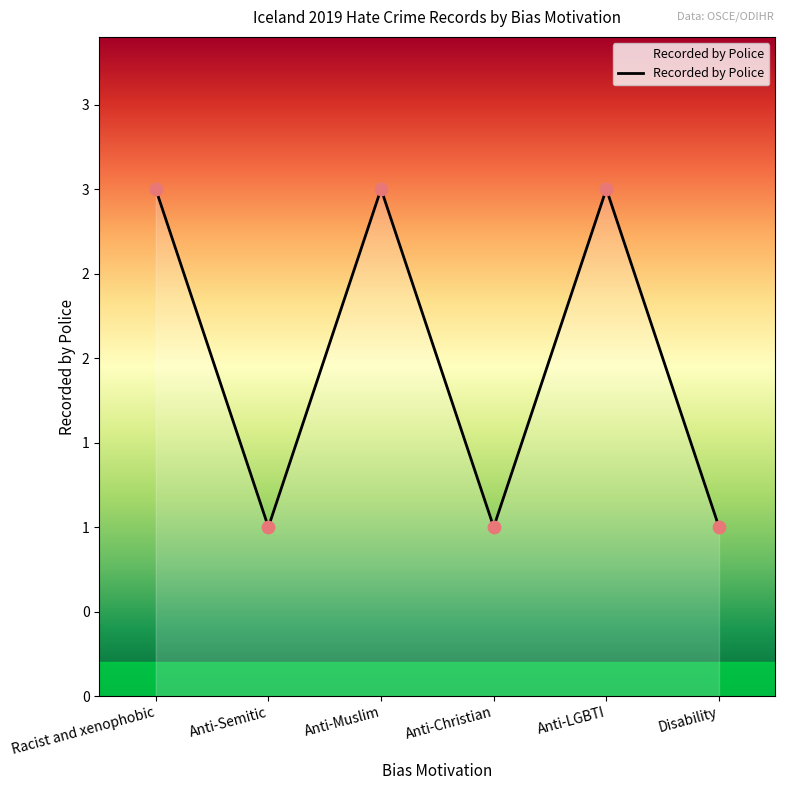

Is this an area chart (filled region under the line)?

Yes